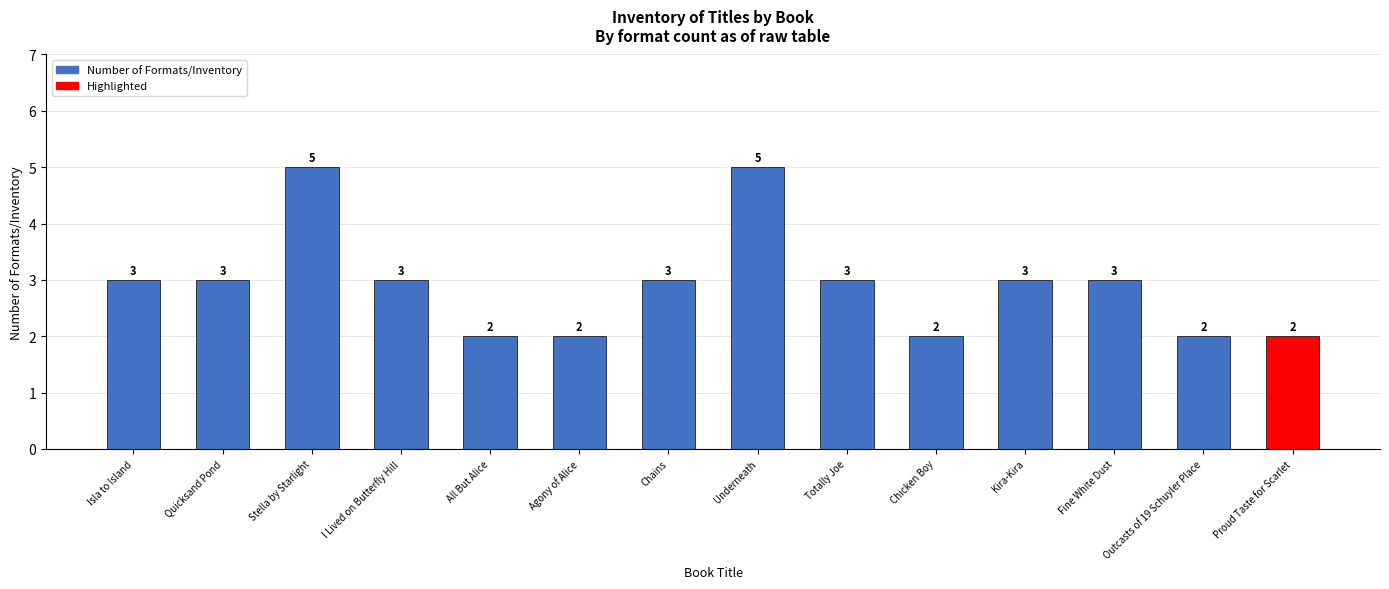

Does the chart contain any negative values?

No